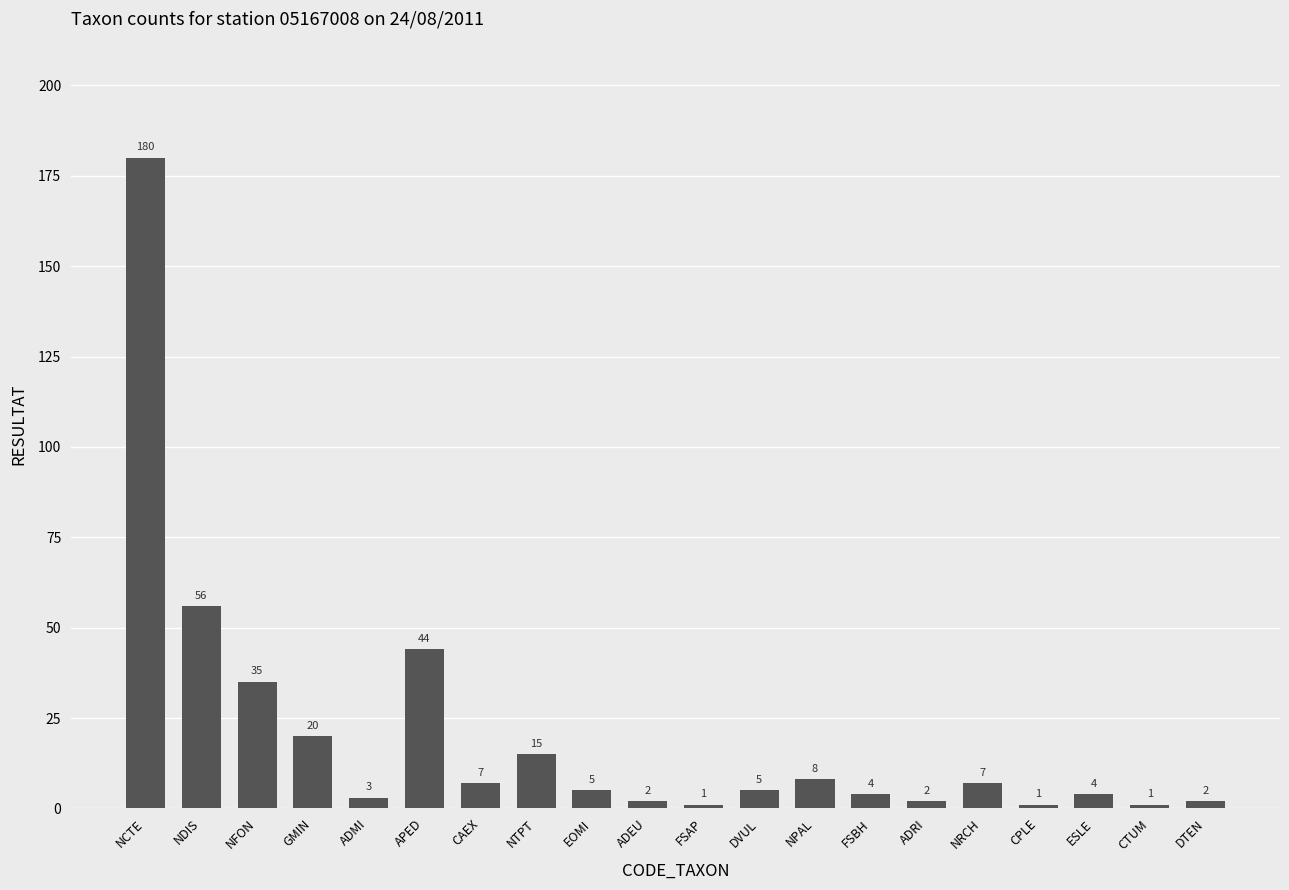

What position from the right is DTEN?

1